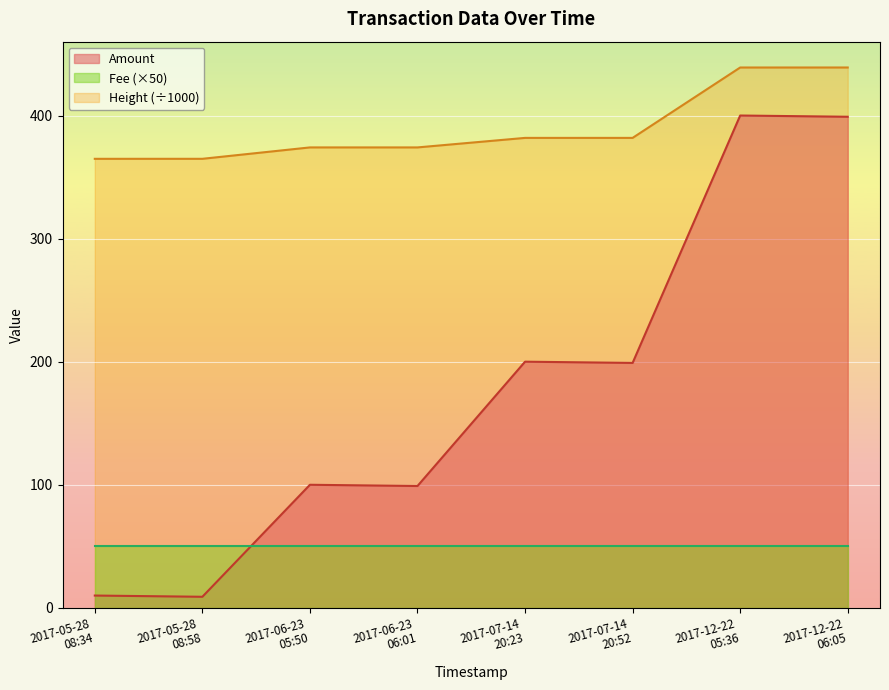

What is the difference between the highest and lowest values at 2017-12-22
06:05?

389.0